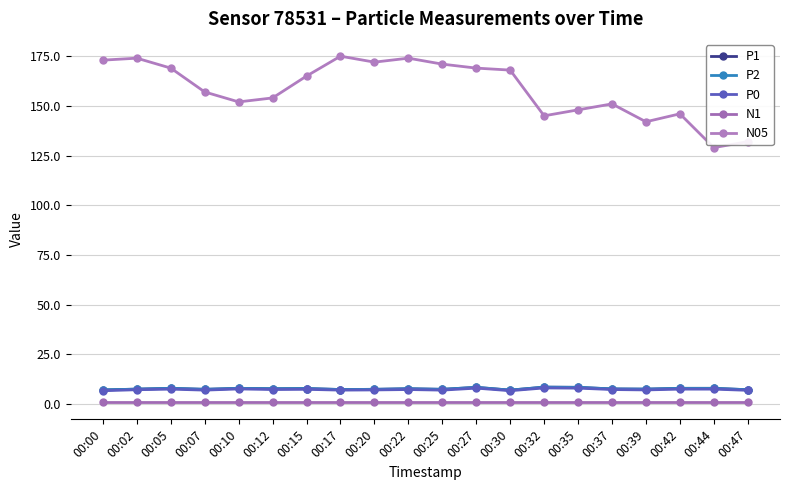

Does the chart have visible grid lines?

Yes